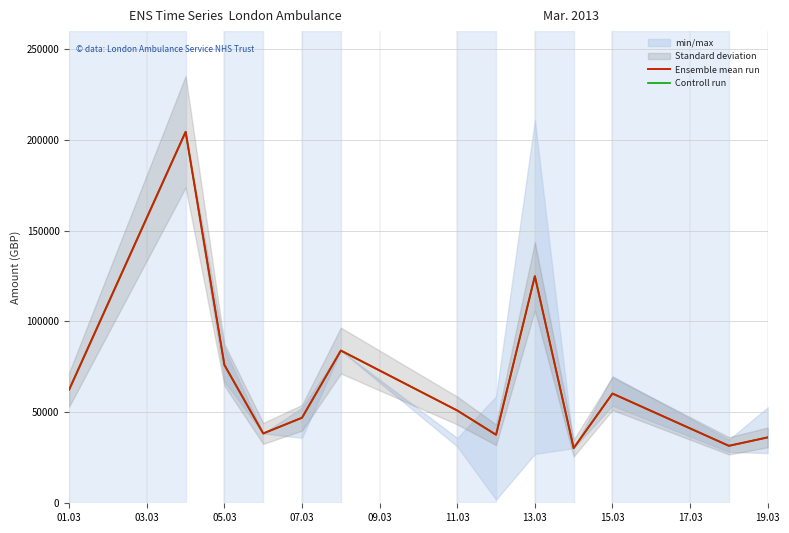

True or false: Controll run and Ensemble mean run cross at least once.

False